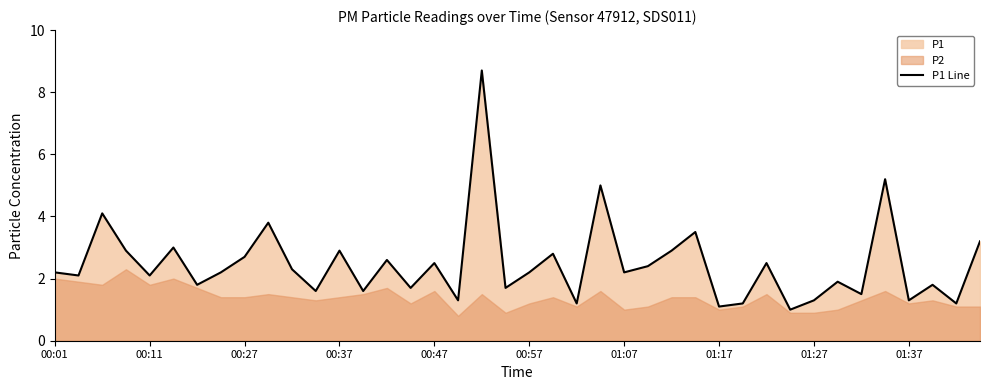

The P1 Line series shows 0.9 at 01:27. True or false?

False